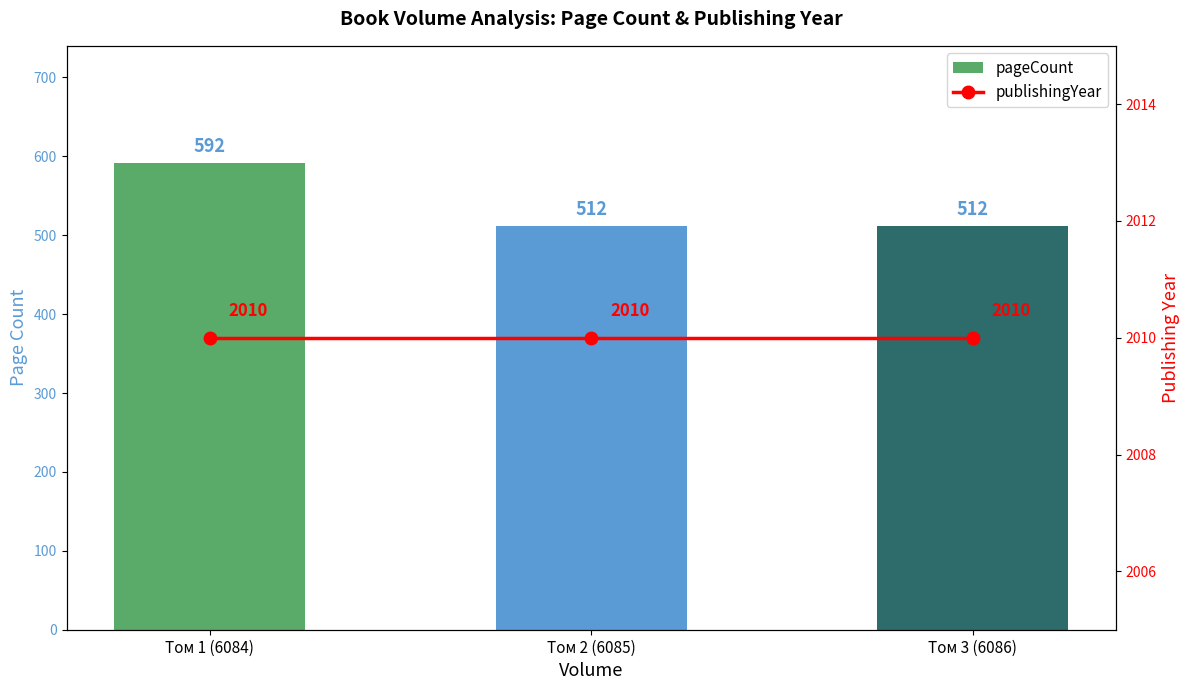

Which series has the largest range (max minus min)?

pageCount